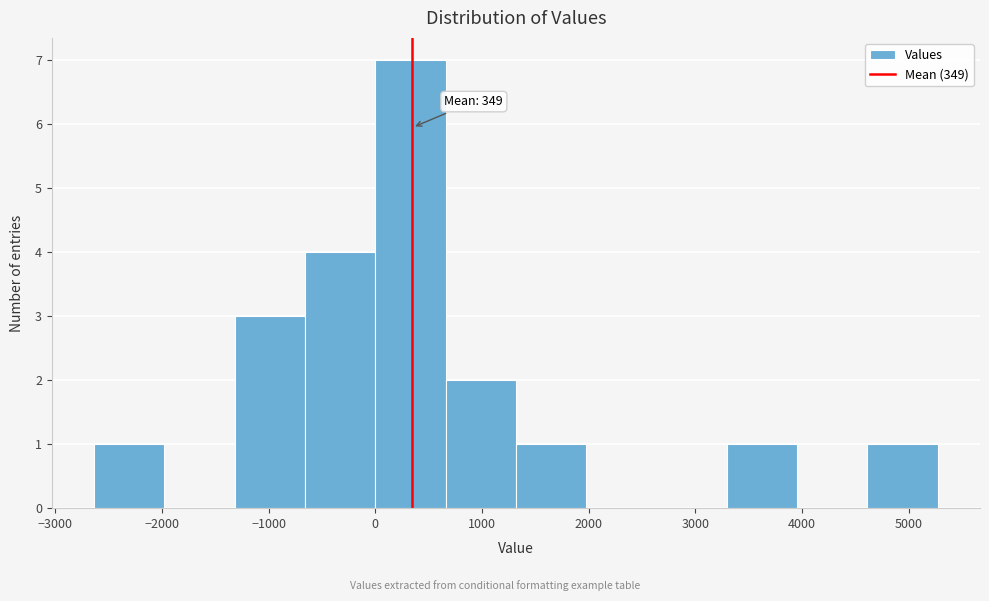

Over which range of the x-axis is the bar tallest?

0 to 700